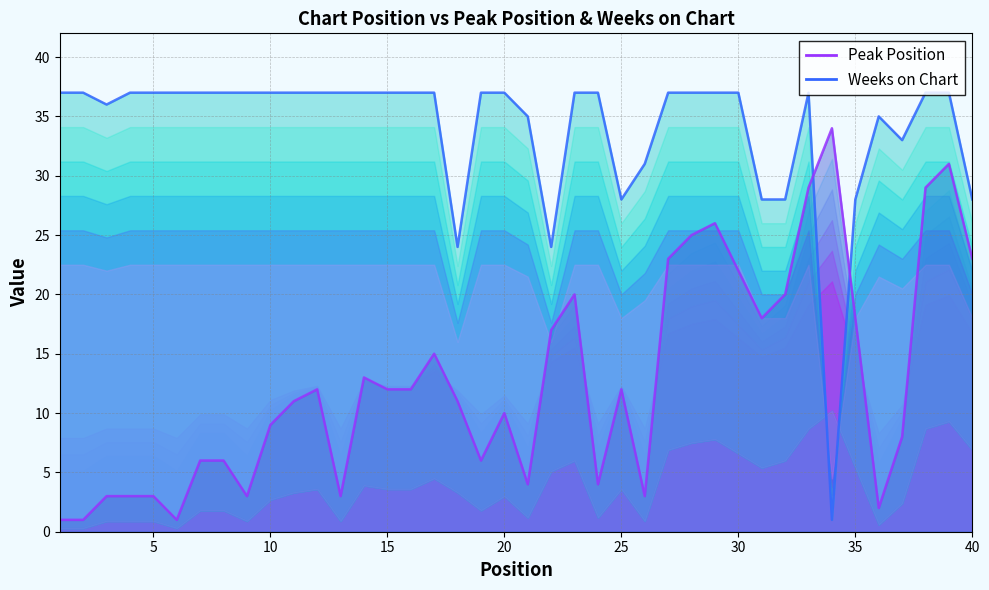

What is the difference between the maximum and second lowest values in the Peak Position series?

33